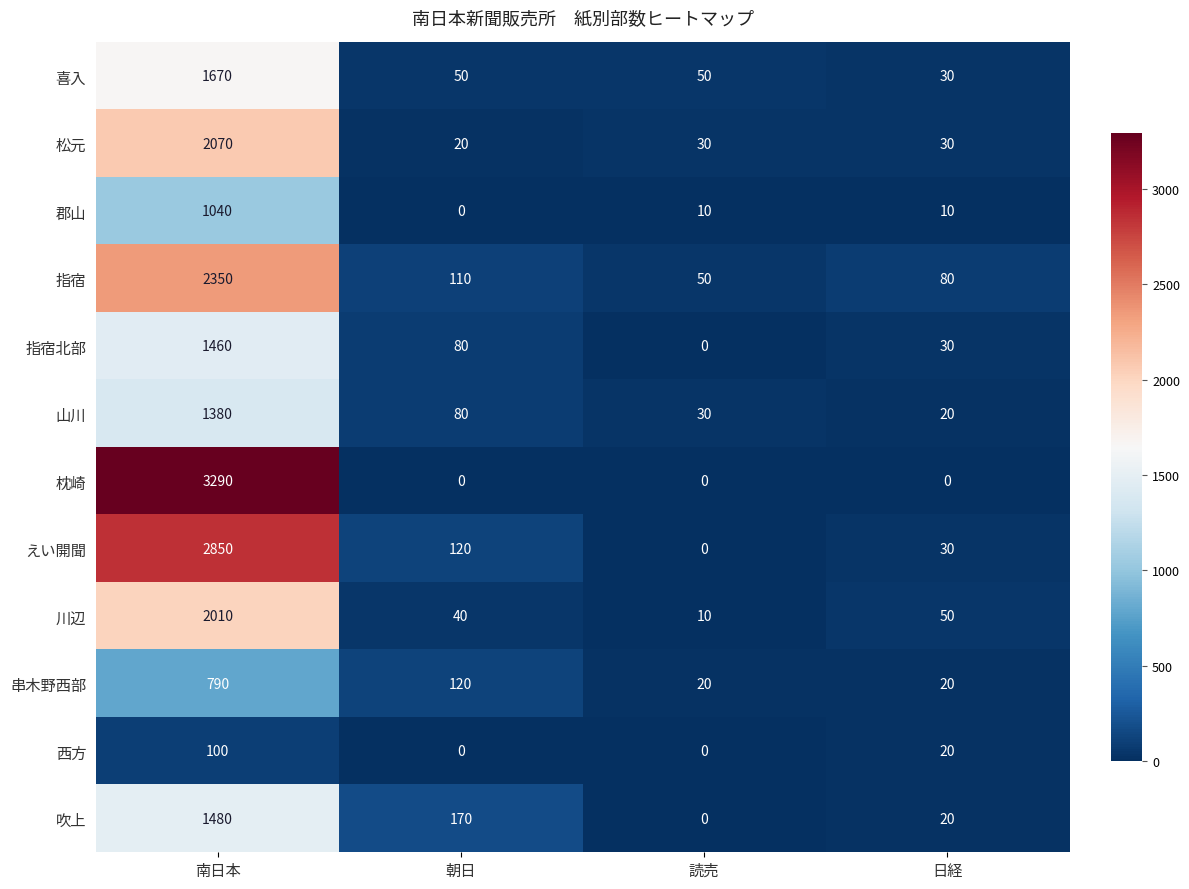

What is the sum of all 郡山 values?

1060